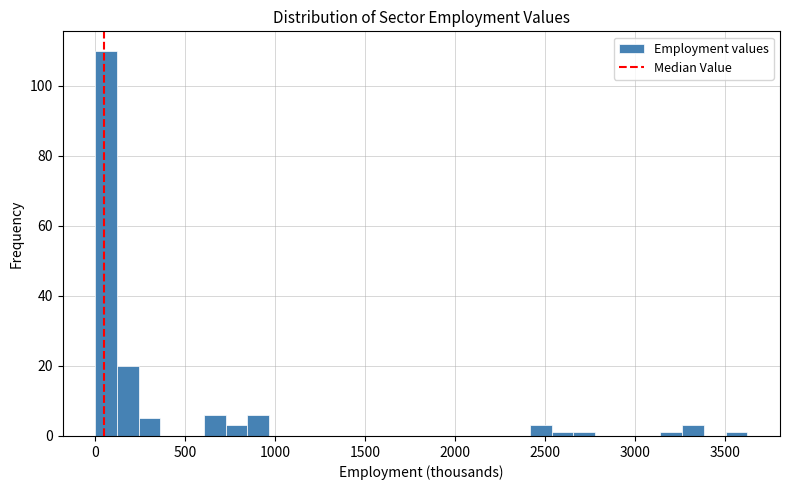

Around what value on the x-axis is the tallest bar? Give the approximate position of its centre, as read against the axis.

50